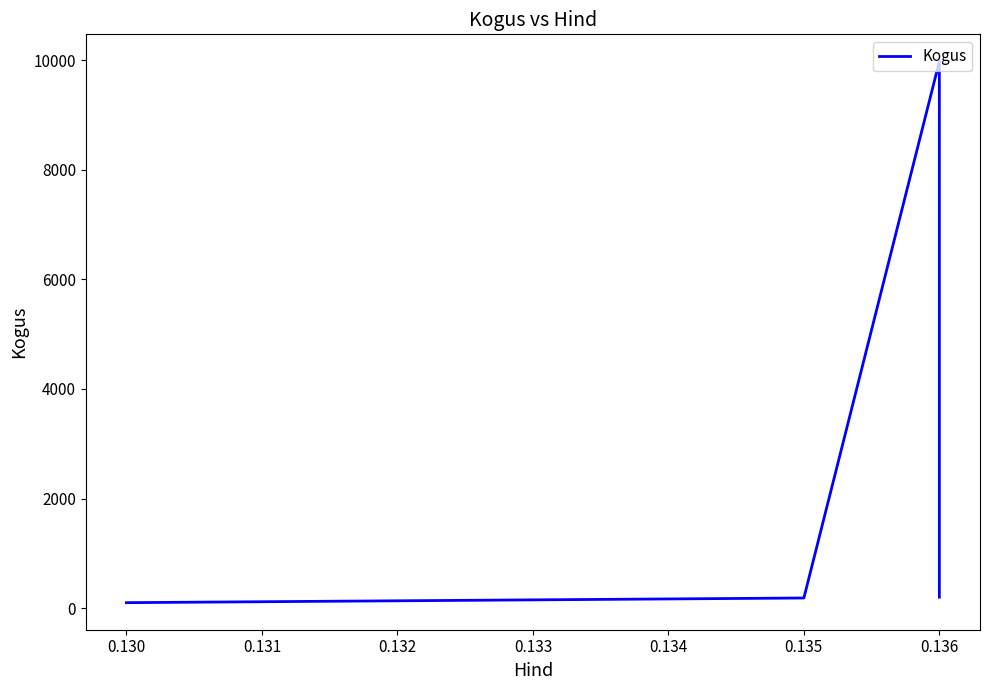

What is the minimum value shown in the chart?

100